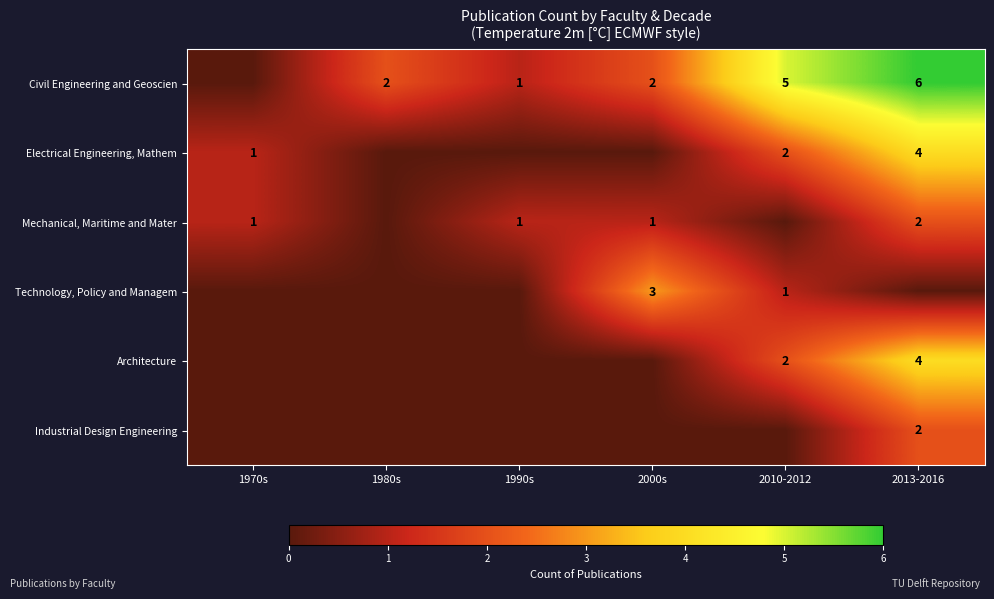

What is the difference between the Civil Engineering and Geoscien values at 2000s and 2013-2016?

4